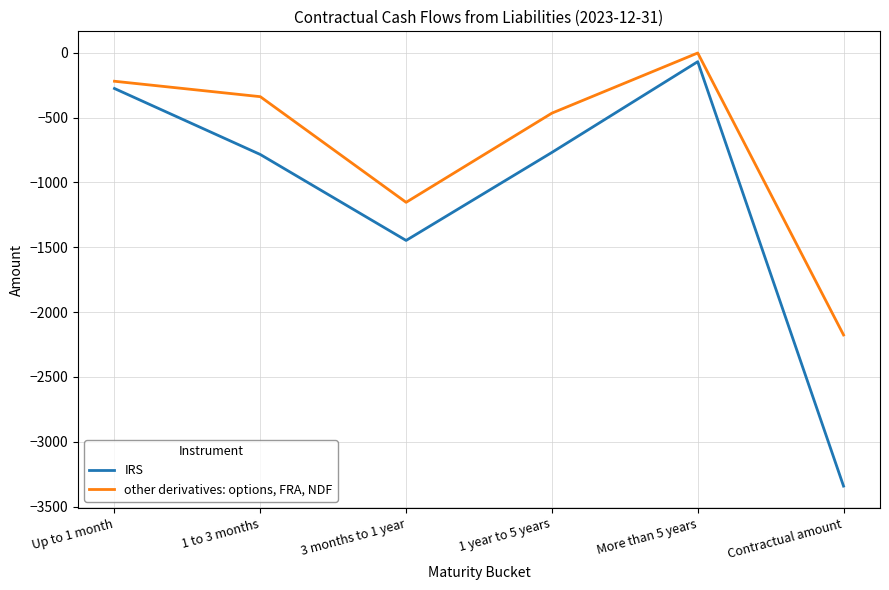

Reading right to left, what are all the values shown in this chart?

IRS: -3342	-68	-768	-1447	-784	-275
other derivatives: options, FRA, NDF: -2176	-1	-465	-1153	-338	-219